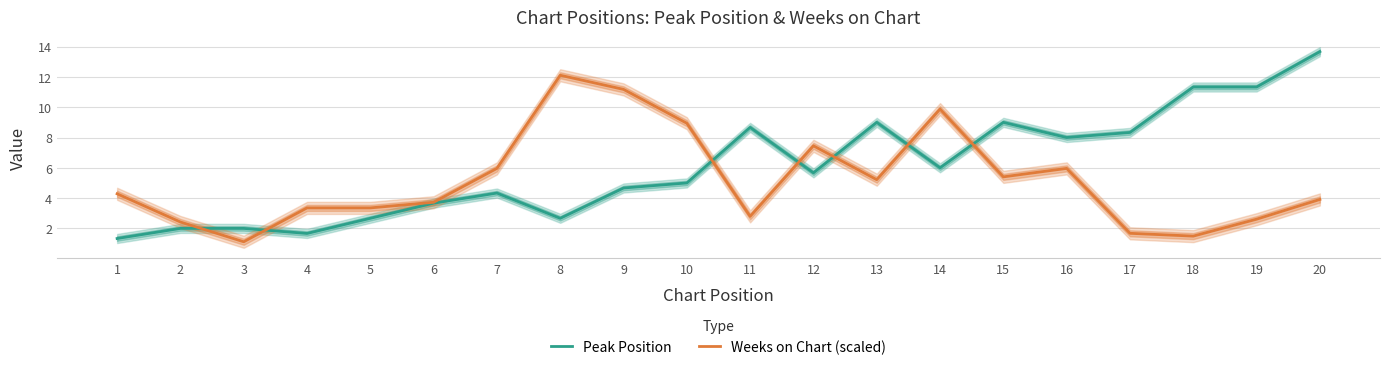

Reading left to right, extract all data points from this chart.

Peak Position: 1.3	2.0	2.0	1.7	2.7	3.7	4.3	2.7	4.7	5.0	8.7	5.7	9.0	6.0	9.0	8.0	8.3	11.3	11.3	13.7
Weeks on Chart (scaled): 4.3	2.4	1.1	3.4	3.4	3.7	6.0	12.1	11.2	8.9	2.8	7.5	5.2	9.9	5.4	6.0	1.7	1.5	2.6	3.9